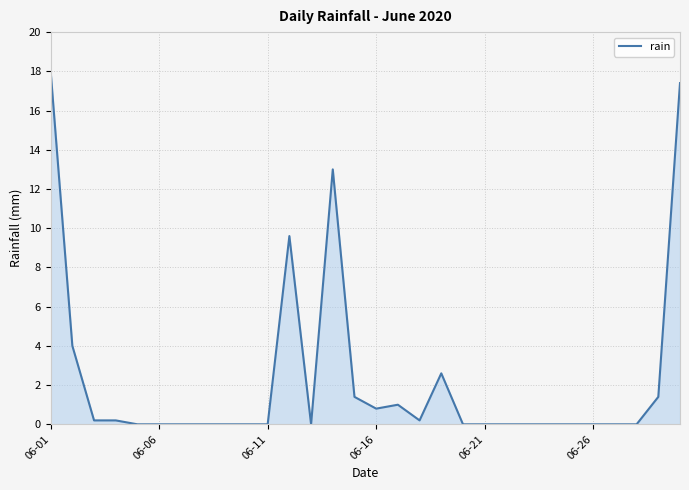

What is the difference between the maximum and minimum values?

18.0